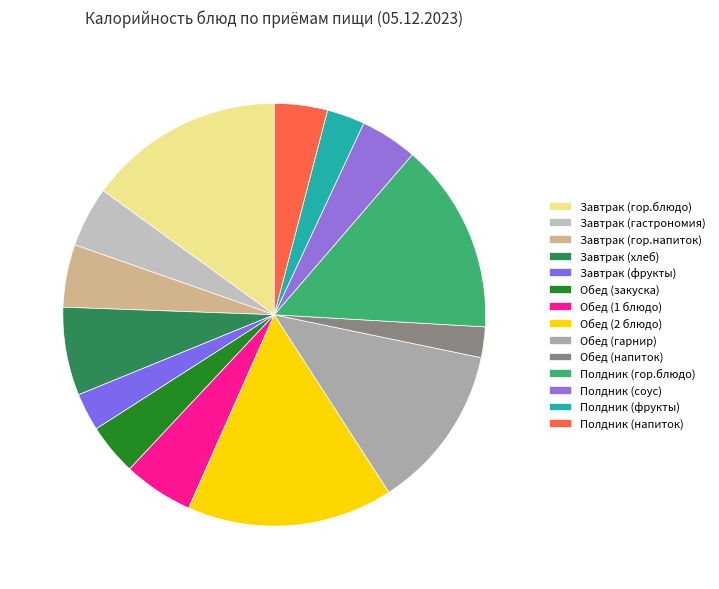

What percentage is the Обед (1 блюдо) slice, to the nearest percent?

5%